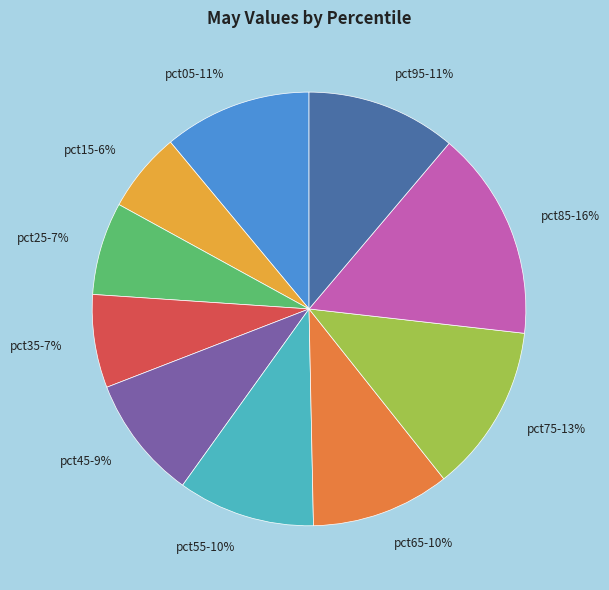

Combined, do pct25 and pct45 account for over 50%?

No